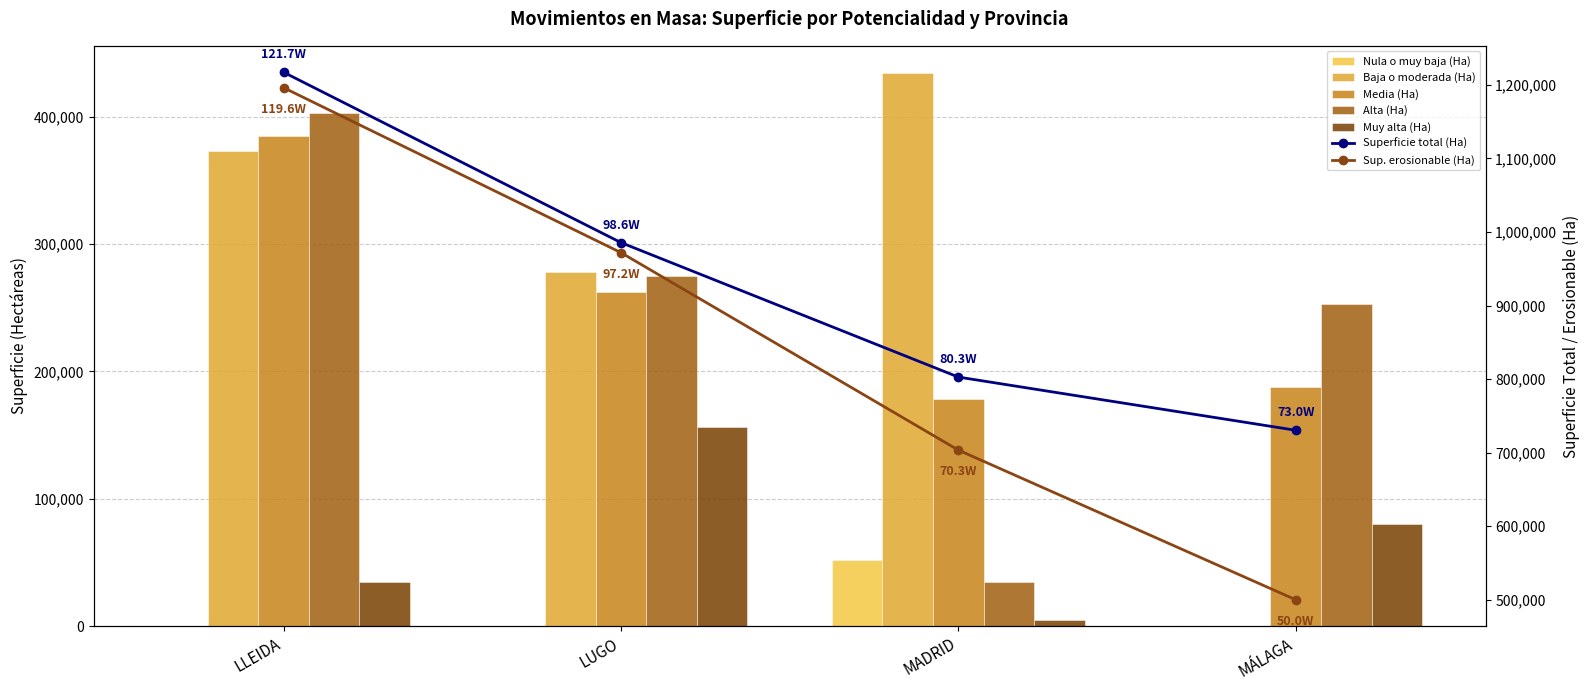

What is the label of the 3rd bar from the left?

MADRID